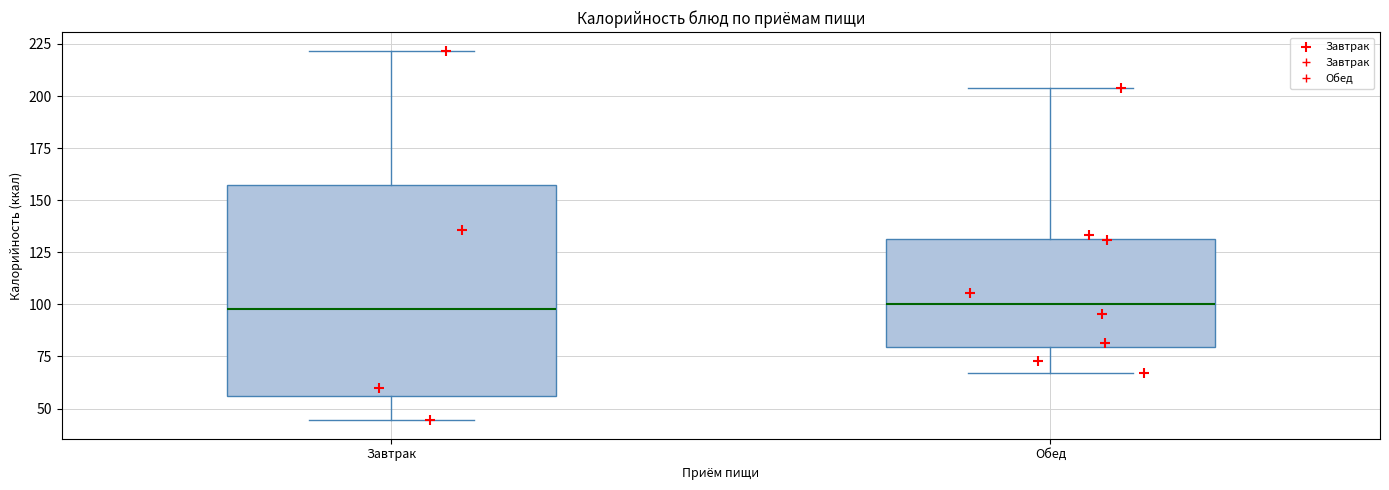

Reading left to right, transcribe this box plot: for each box, give where its median line is, the range the box spans, and where its two whiskers end, as read against the y-axis. The values are not printed on the chart, so give them approximately, as read against the axis.

Завтрак: median 100, box 55 to 155, whiskers 45 to 220
Обед: median 100, box 80 to 130, whiskers 65 to 205